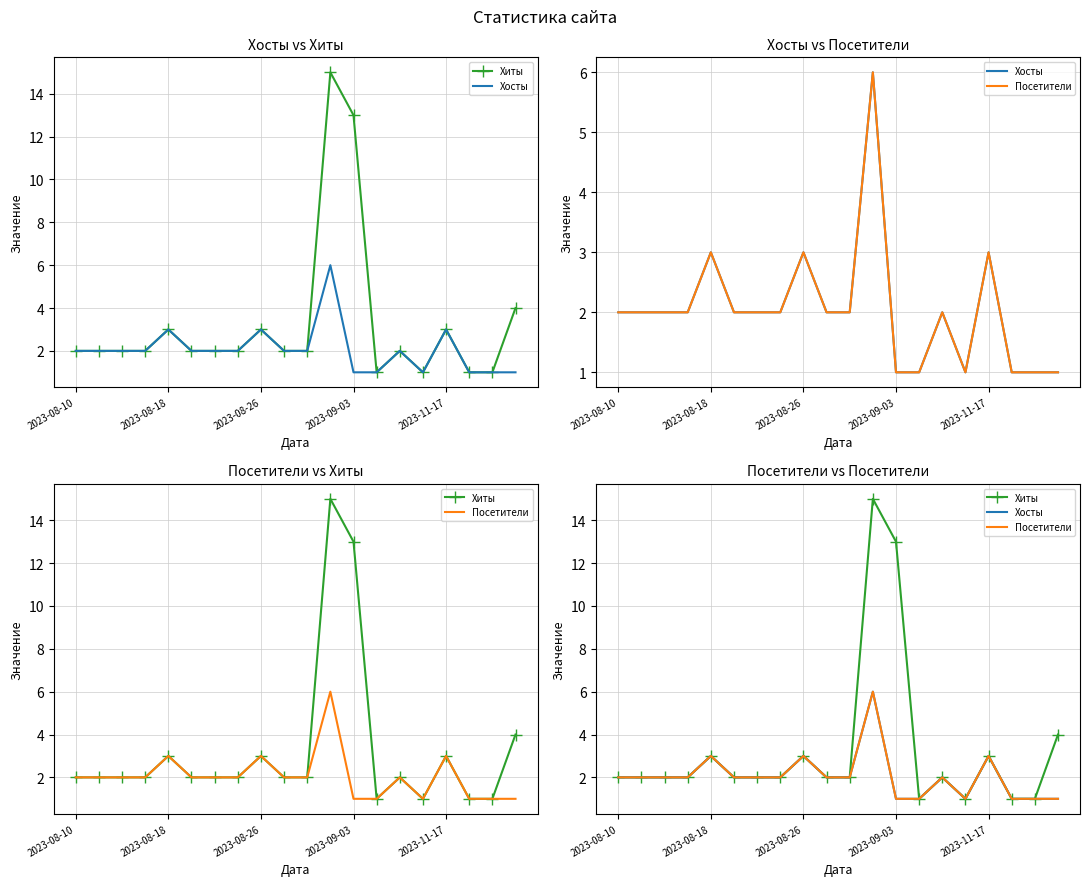

True or false: Хосты has a value of 2 at 19.

False